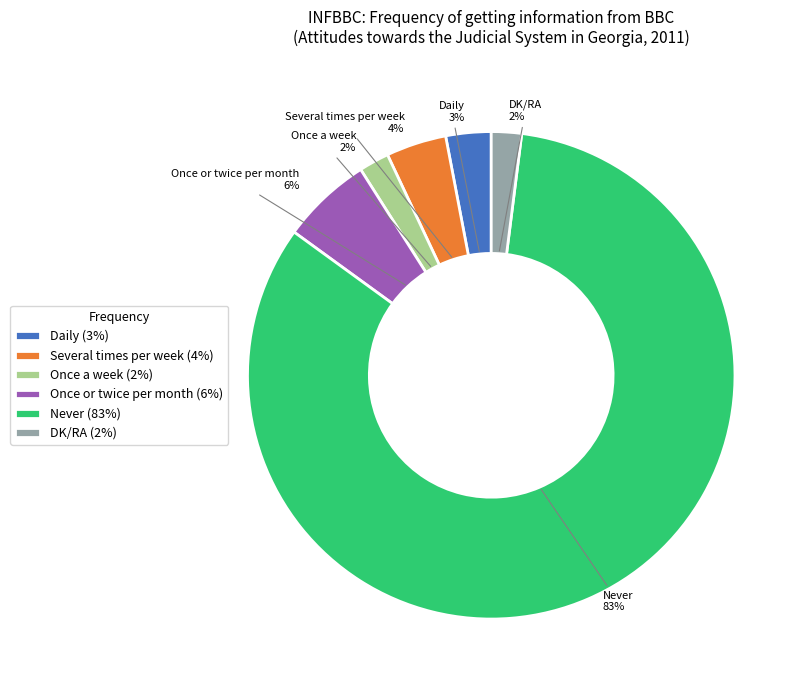

Which slice is the largest?

Never